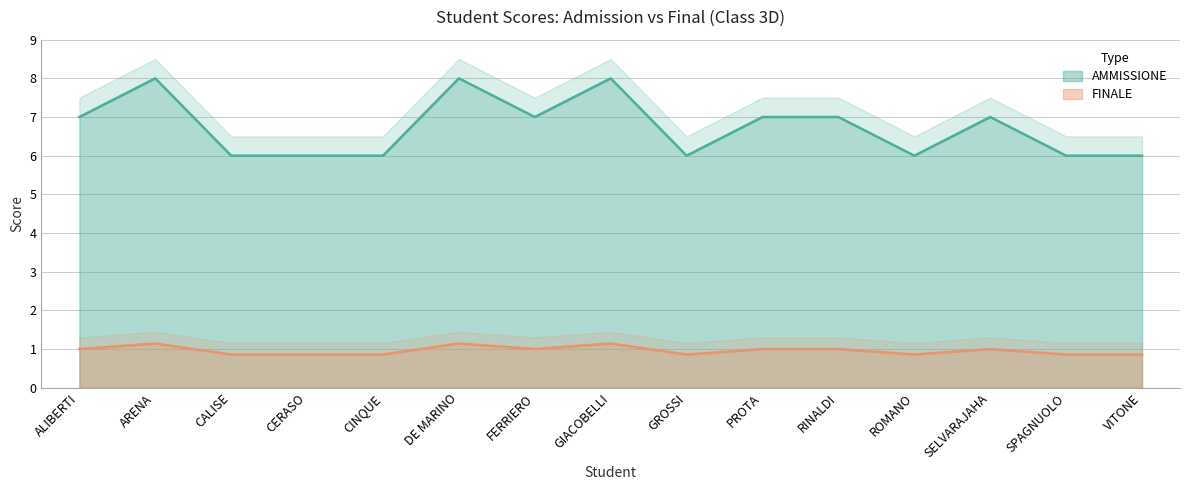

What is the greatest value displayed?

8.0